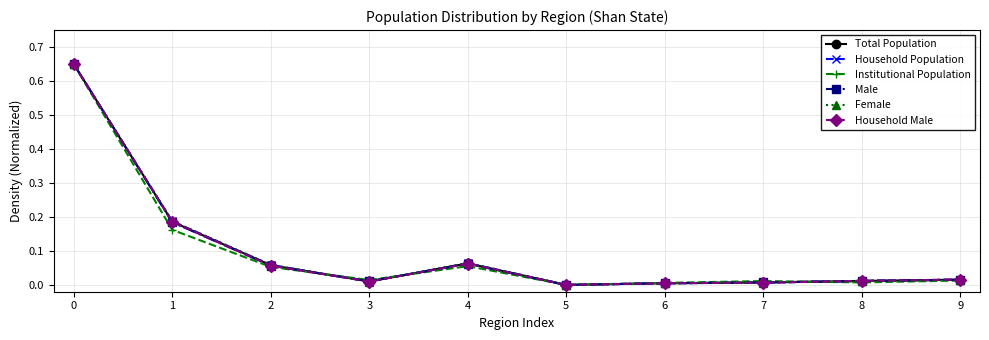

Does the chart display data point markers on the line(s)?

Yes